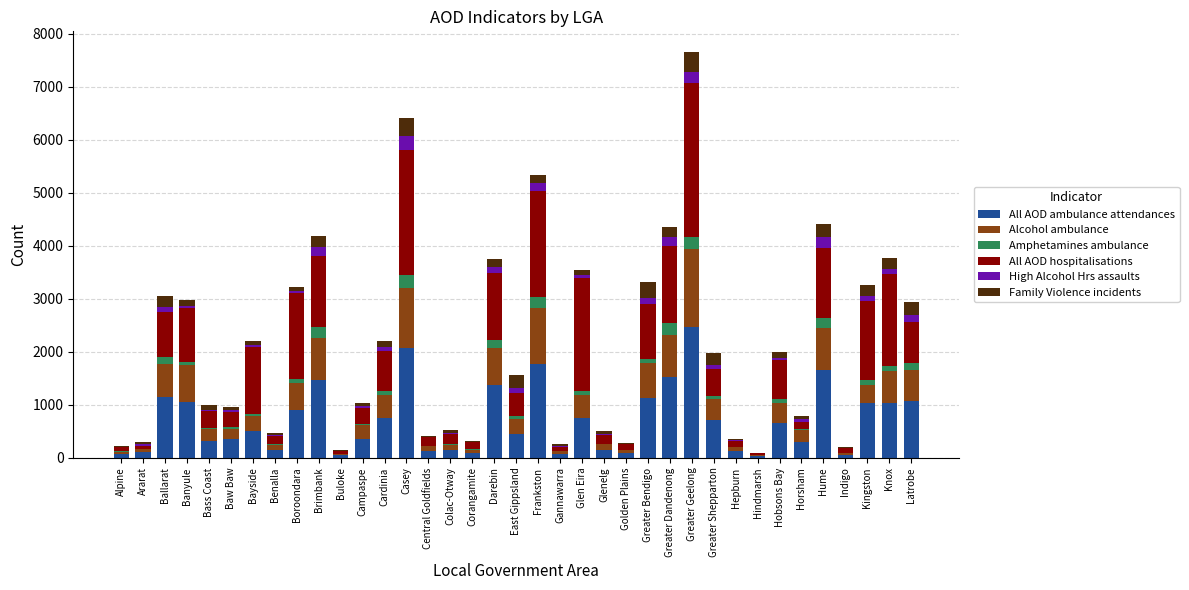

Which category has the highest value in the All AOD ambulance attendances series?

Greater Geelong